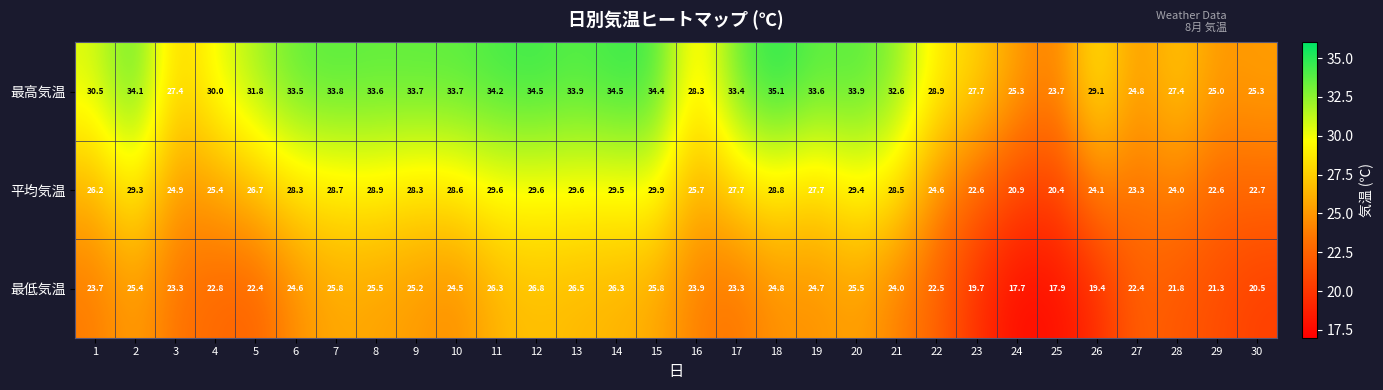

What is the spread (max minus min) of values at 7?

8.0